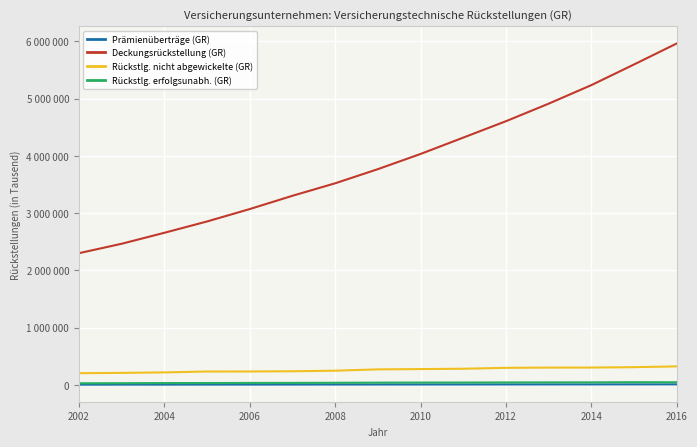

At how many categories does at least one series exceed 3863545?

7